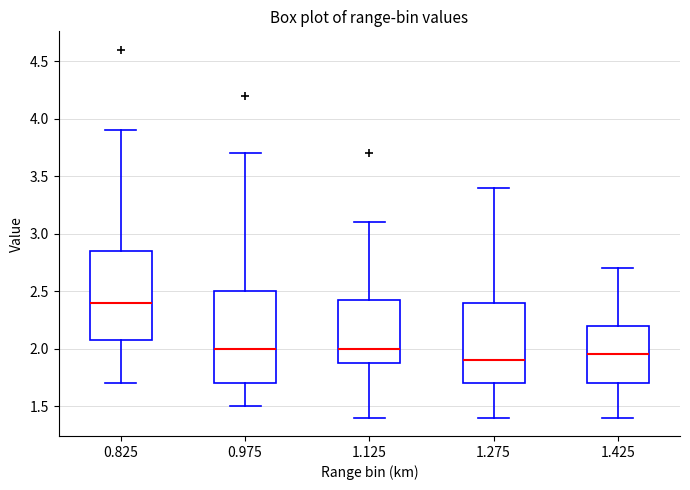

Where is the upper edge of the box at x = 1.125 on the y-axis? The values are not printed on the chart, so give them approximately, as read against the axis.

2.45